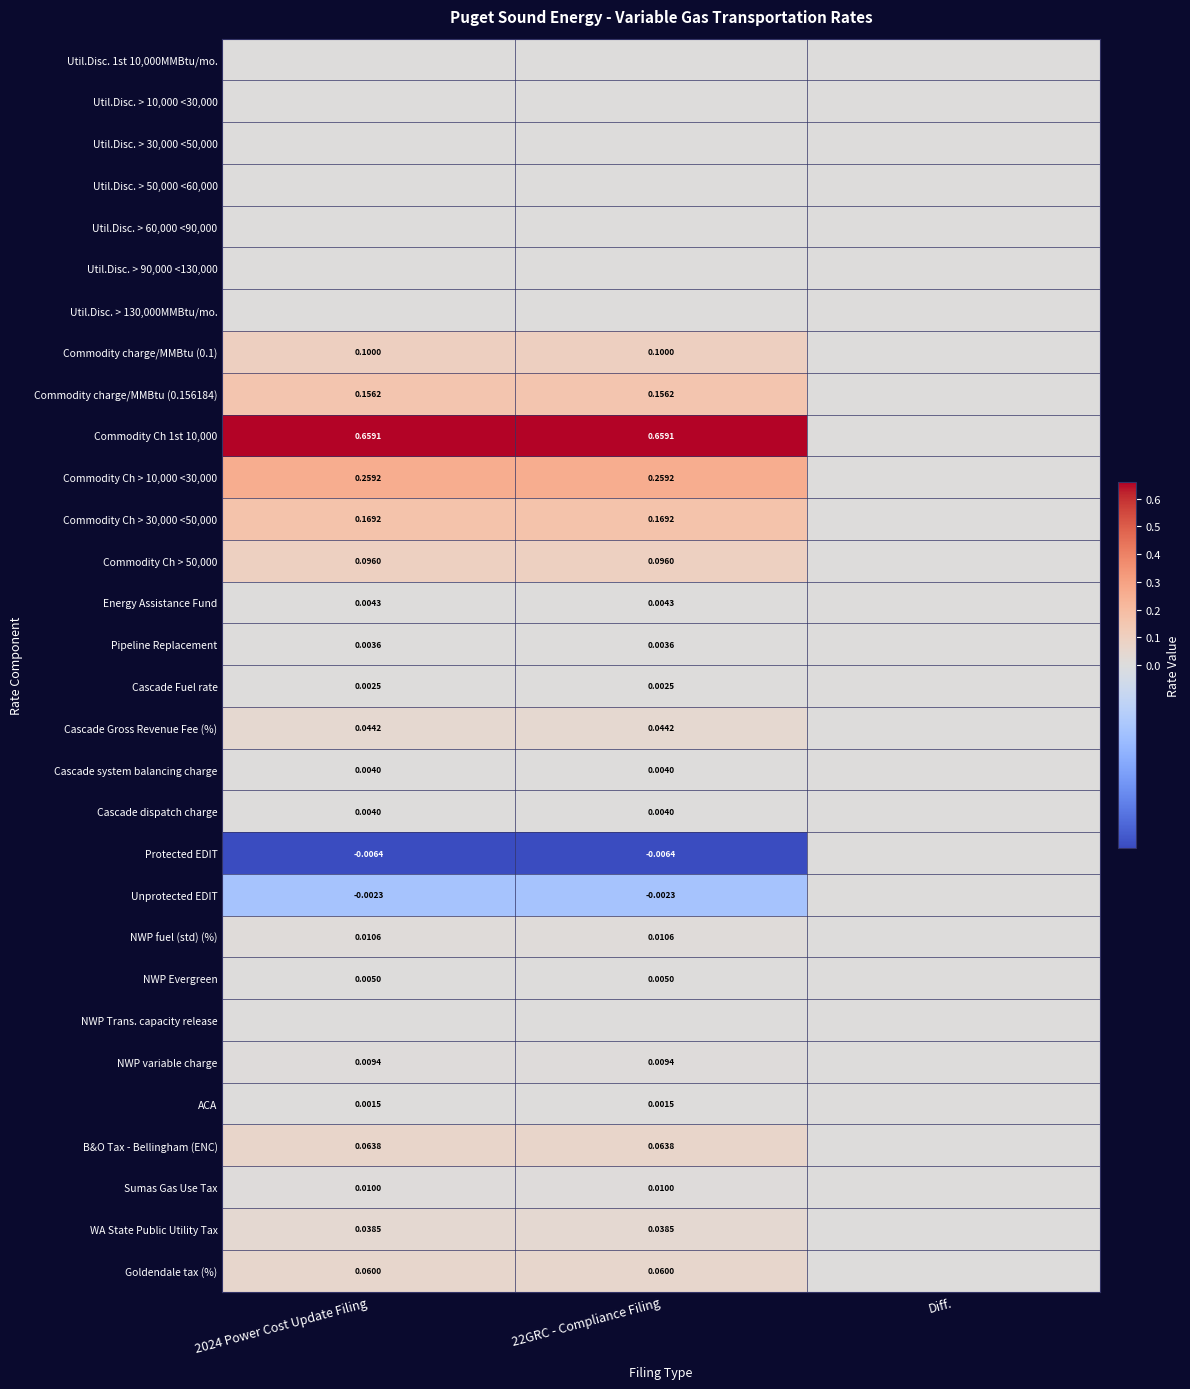

Is the value of NWP variable charge at 22GRC - Compliance Filing greater than the value of WA State Public Utility Tax at 2024 Power Cost Update Filing?

No